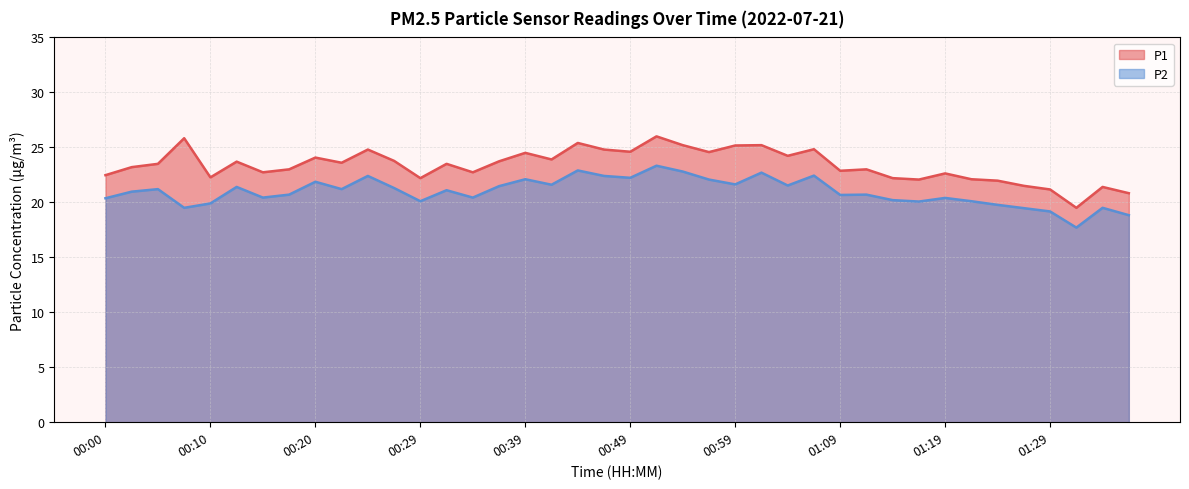

What are all the series names shown in the legend?

P1, P2